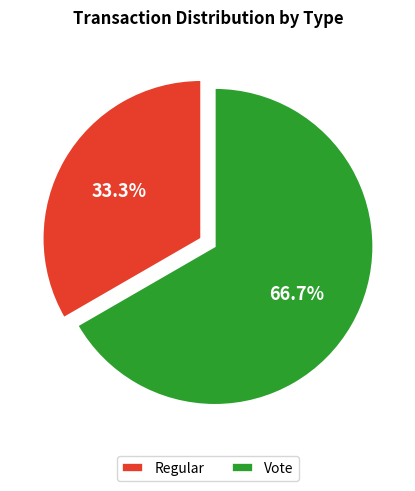

Does any single category account for the majority?

Yes